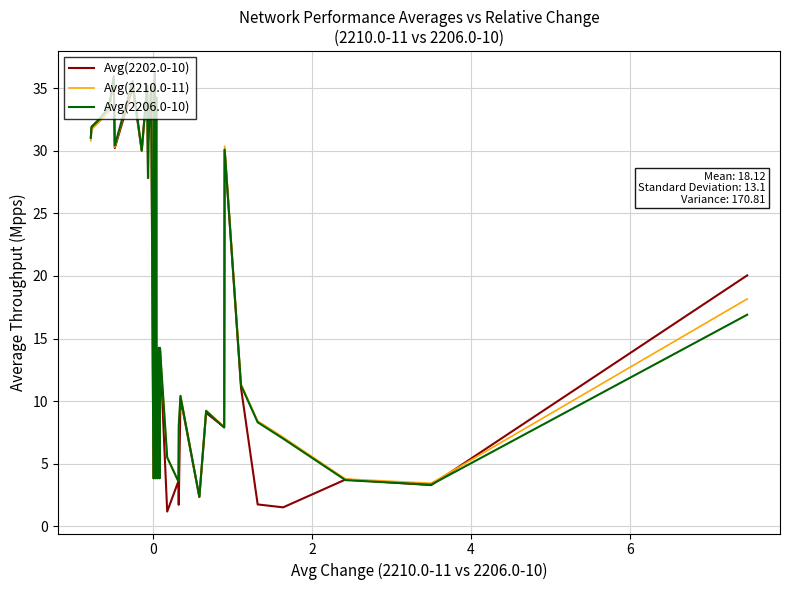

What is the difference between the maximum and minimum values in the Avg(2202.0-10) series?

35.0